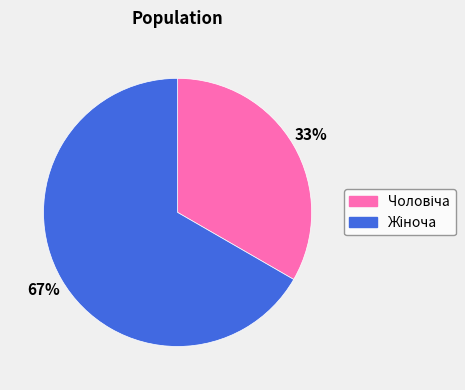

Count the number of slices in the pie.

2